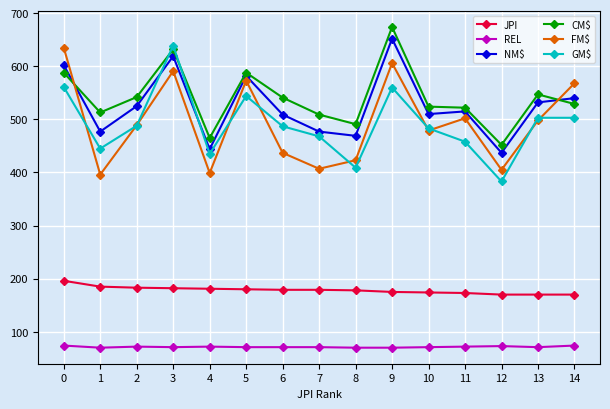

At how many categories does at least one series exceed 395?

15